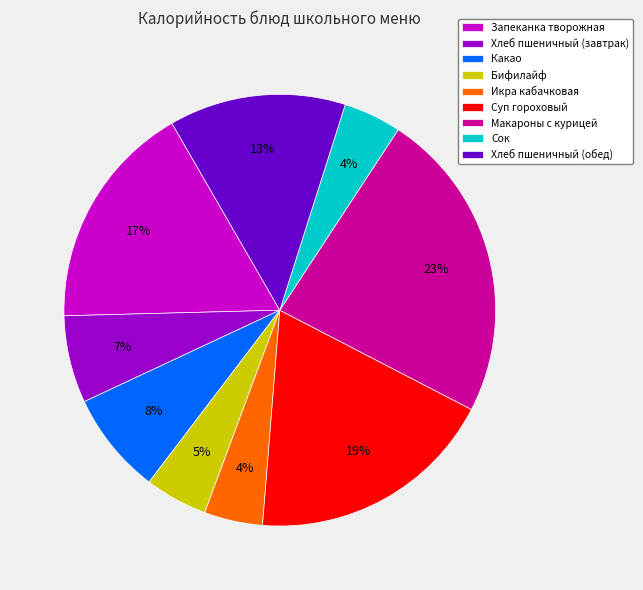

Approximately how many times larger is the value at Икра кабачковая compared to Суп гороховый?

0.2